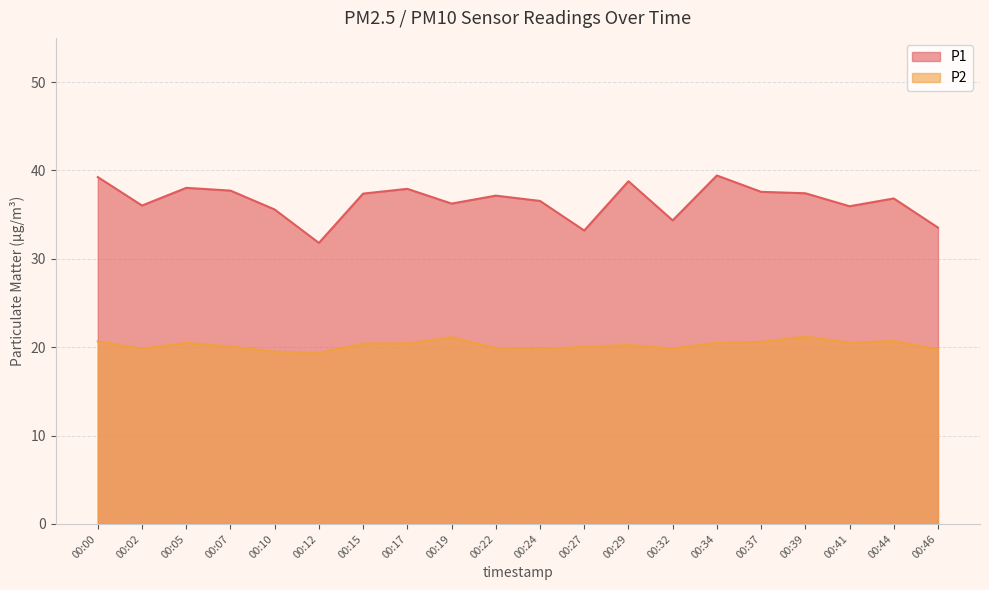

In P2, how many points are higher than both neighbors (excluding endpoints)?

5